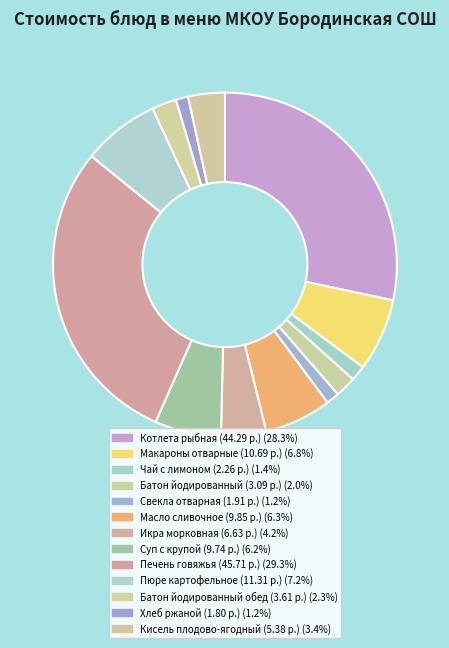

To the nearest percent, what is the average slice percentage?

8%